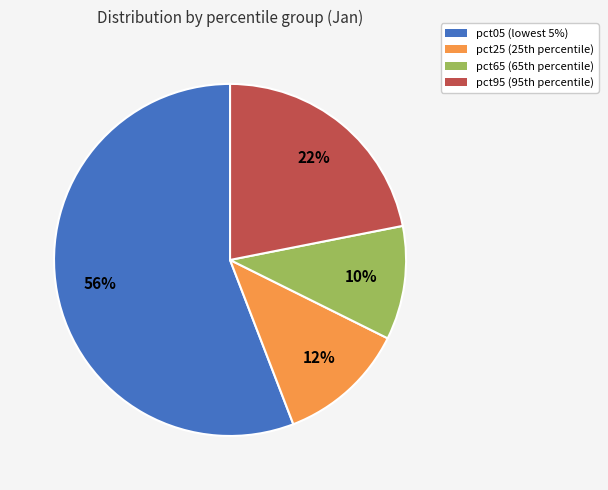

Is there any slice that represents more than half of the pie?

Yes